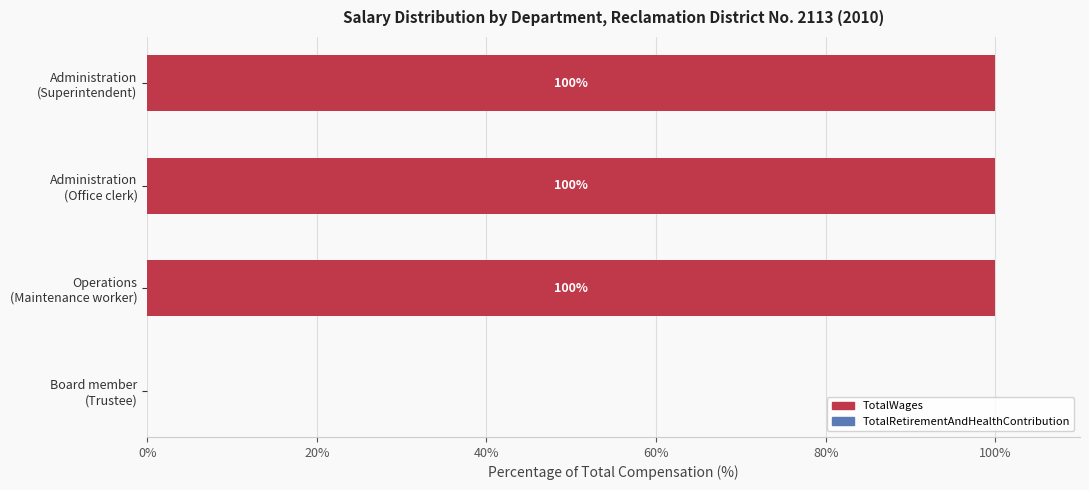

What is the greatest value displayed?

100